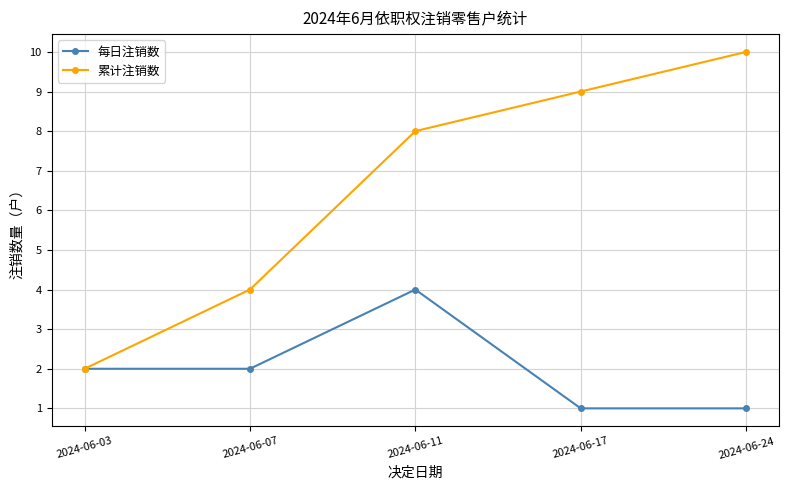

What are all the series names shown in the legend?

每日注销数, 累计注销数